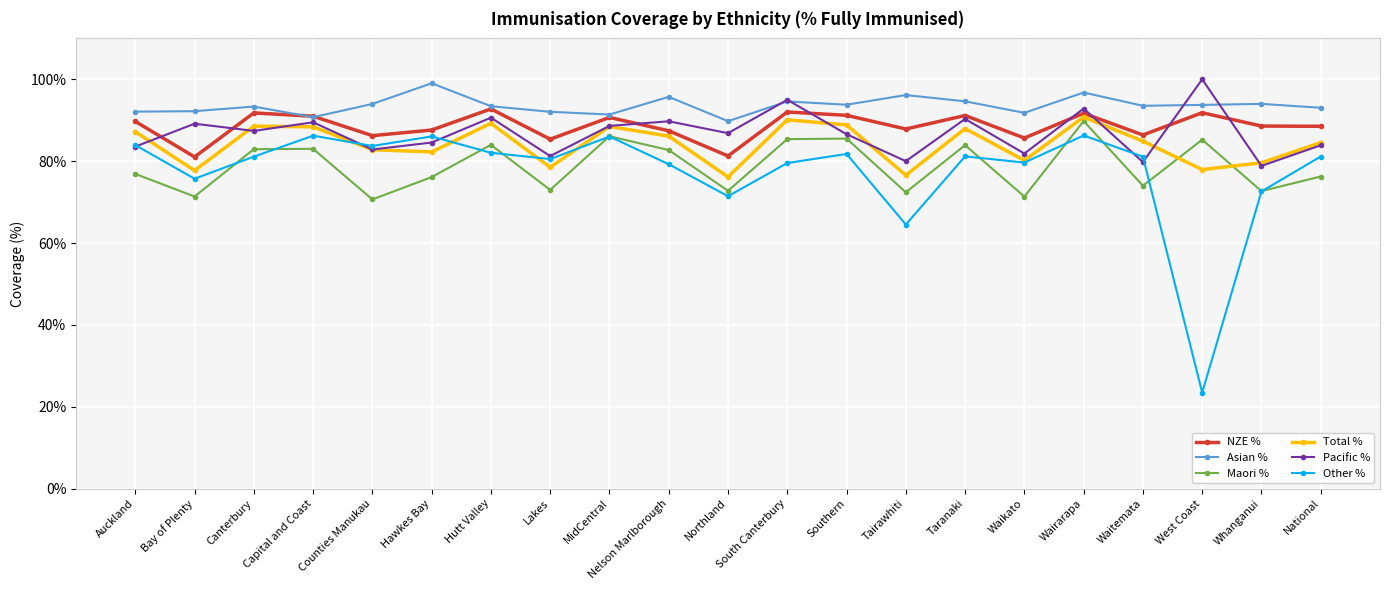

At Tairawhiti, list the series in order from smallest to largest.

Other %, Maori %, Total %, Pacific %, NZE %, Asian %